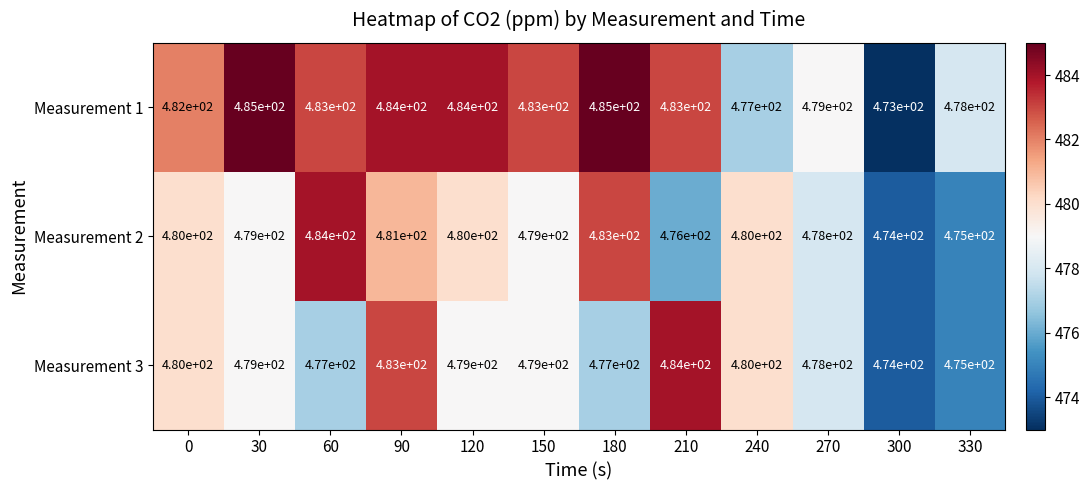

What is the average value of the Measurement 1 series?

481